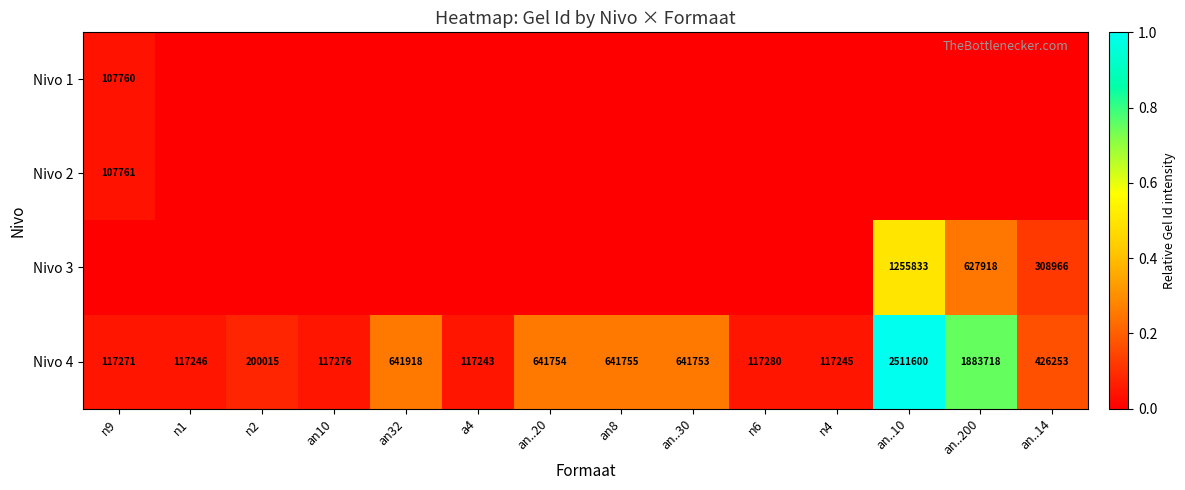

At which label does Nivo 4 reach its minimum?

a4